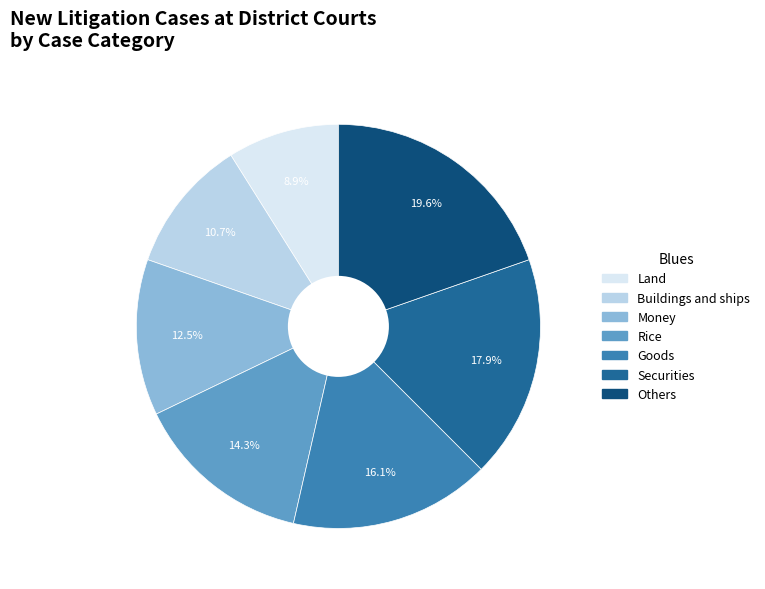

Between Buildings and ships and Goods, which is larger?

Goods